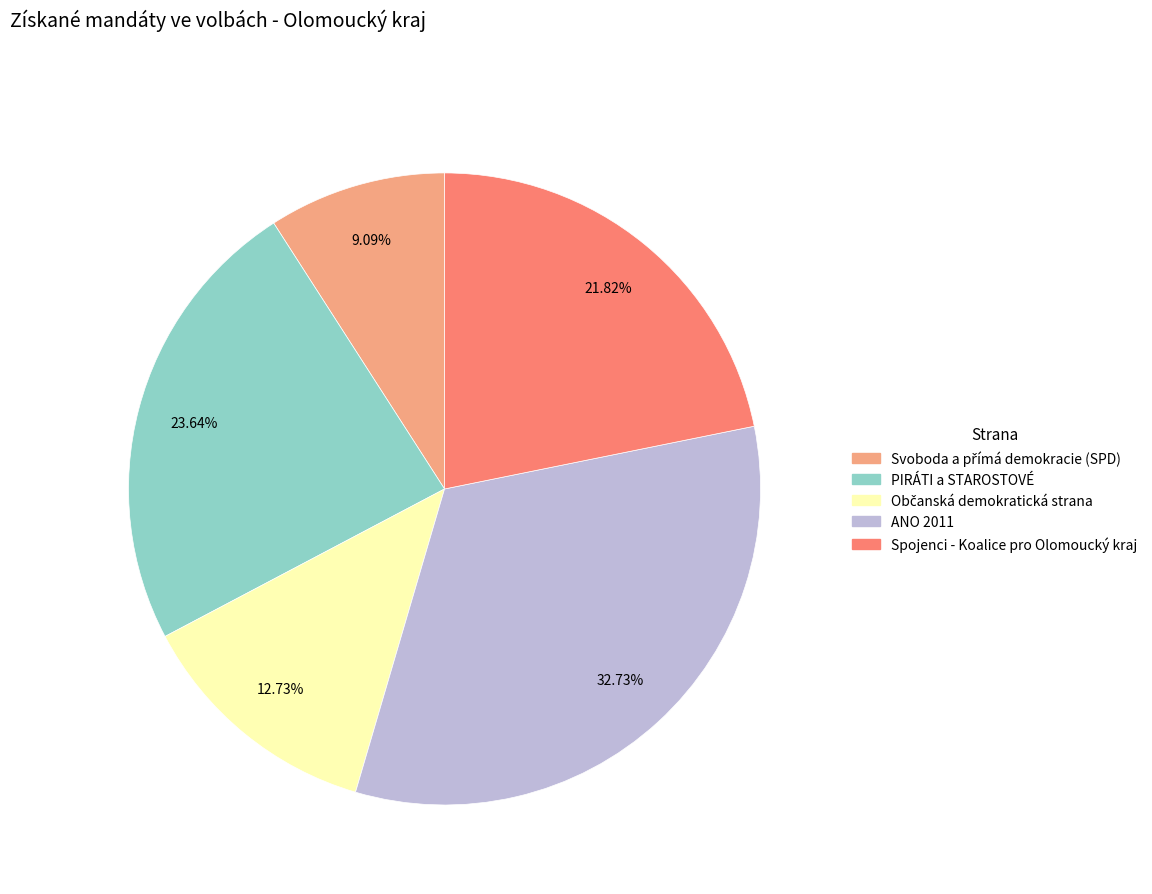

Does ANO 2011 account for over 50% of the chart?

No